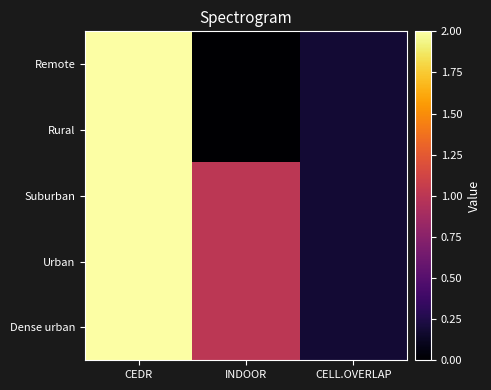

Reading left to right, what are all the values shown in this chart?

Remote: CEDR=2.0	INDOOR=0.0	CELL.OVERLAP=0.2
Rural: CEDR=2.0	INDOOR=0.0	CELL.OVERLAP=0.2
Suburban: CEDR=2.0	INDOOR=1.0	CELL.OVERLAP=0.2
Urban: CEDR=2.0	INDOOR=1.0	CELL.OVERLAP=0.2
Dense urban: CEDR=2.0	INDOOR=1.0	CELL.OVERLAP=0.2